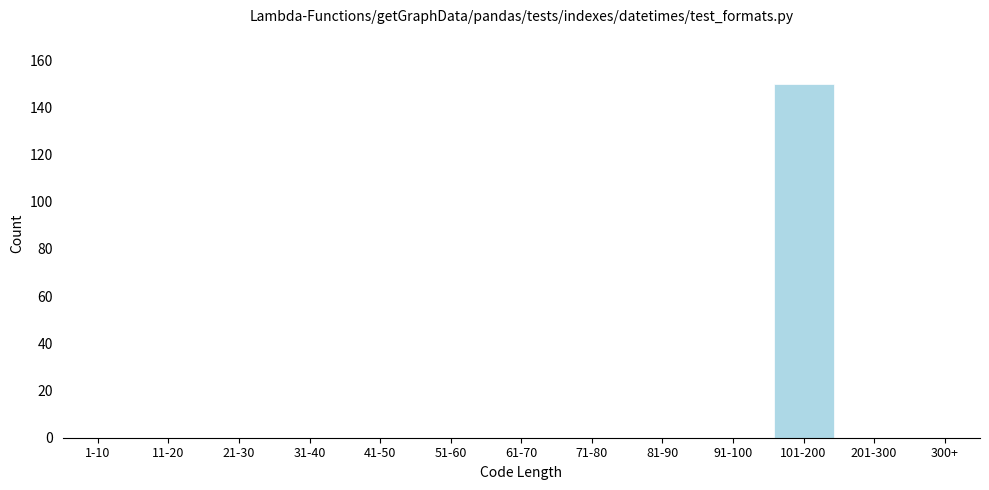

Reading right to left, list all the values displayed in this chart.

300+=0	201-300=0	101-200=150	91-100=0	81-90=0	71-80=0	61-70=0	51-60=0	41-50=0	31-40=0	21-30=0	11-20=0	1-10=0